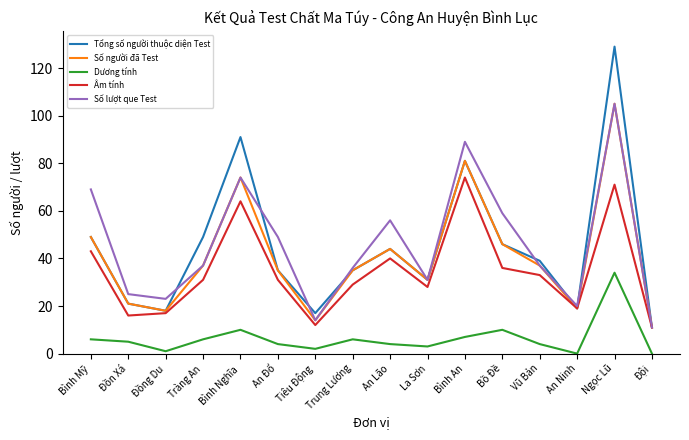

What is the sum of the Âm tính values at Ngọc Lũ and Đồng Du?

88